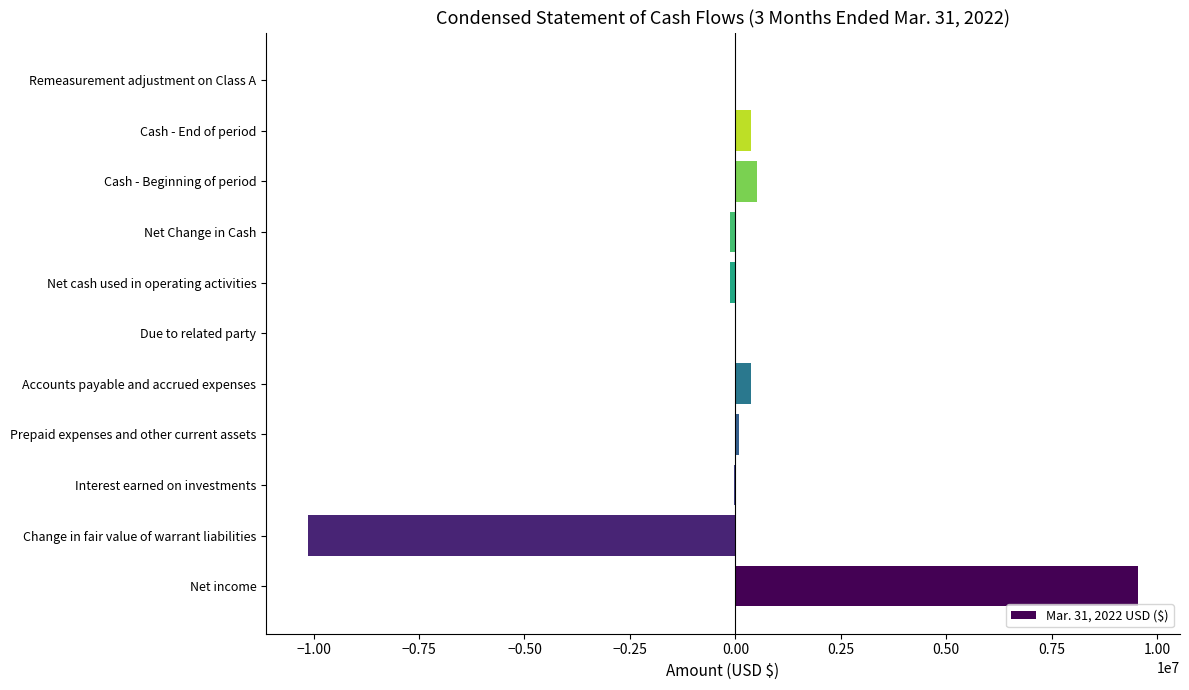

True or false: the data shows -5889677 at Change in fair value of warrant liabilities.

False